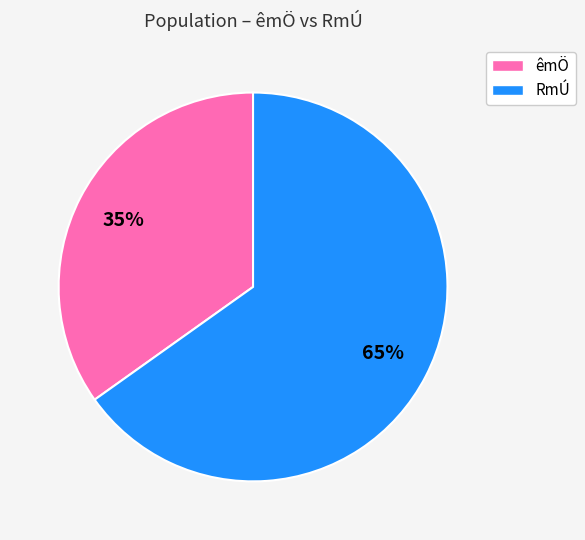

To the nearest percent, what percentage of the pie is RmÚ?

65%